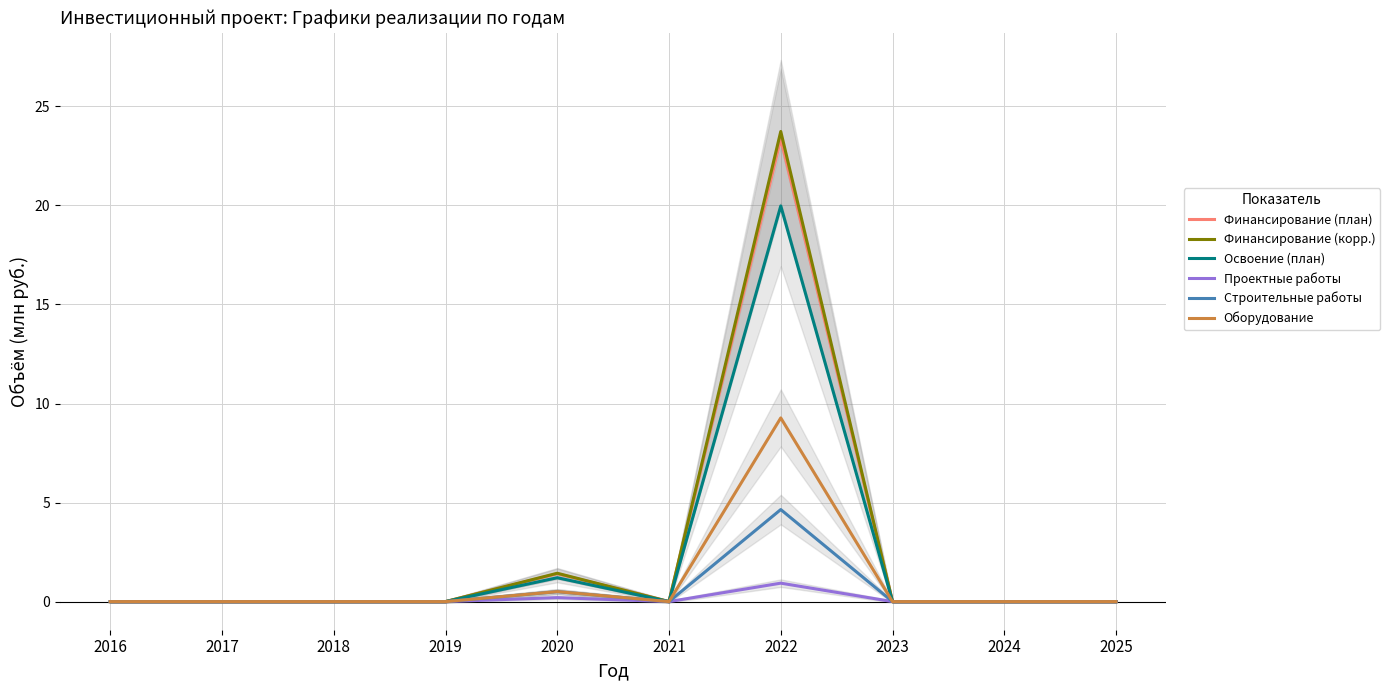

Reading left to right, extract all data points from this chart.

Финансирование (план): 2016=0.0	2017=0.0	2018=0.0	2019=0.0	2020=1.4	2021=0.0	2022=23.4	2023=0.0	2024=0.0	2025=0.0
Финансирование (корр.): 2016=0.0	2017=0.0	2018=0.0	2019=0.0	2020=1.4	2021=0.0	2022=23.7	2023=0.0	2024=0.0	2025=0.0
Освоение (план): 2016=0.0	2017=0.0	2018=0.0	2019=0.0	2020=1.2	2021=0.0	2022=20.0	2023=0.0	2024=0.0	2025=0.0
Проектные работы: 2016=0.0	2017=0.0	2018=0.0	2019=0.0	2020=0.2	2021=0.0	2022=0.9	2023=0.0	2024=0.0	2025=0.0
Строительные работы: 2016=0.0	2017=0.0	2018=0.0	2019=0.0	2020=0.5	2021=0.0	2022=4.6	2023=0.0	2024=0.0	2025=0.0
Оборудование: 2016=0.0	2017=0.0	2018=0.0	2019=0.0	2020=0.5	2021=0.0	2022=9.3	2023=0.0	2024=0.0	2025=0.0